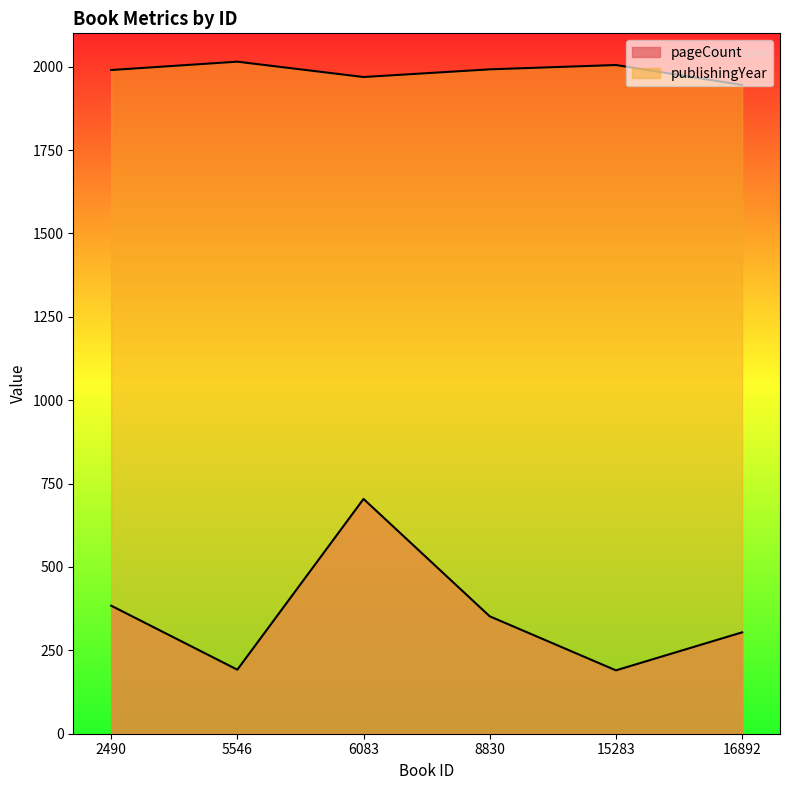

How many publishingYear values are between 1969 and 2005?

4